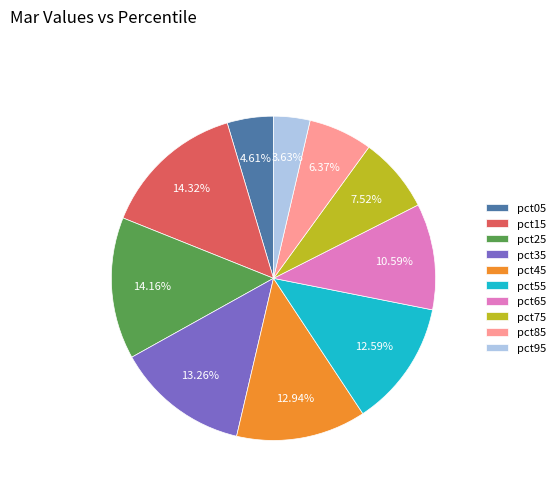

To the nearest percent, what is the difference between the largest and smallest slice percentages?

11%